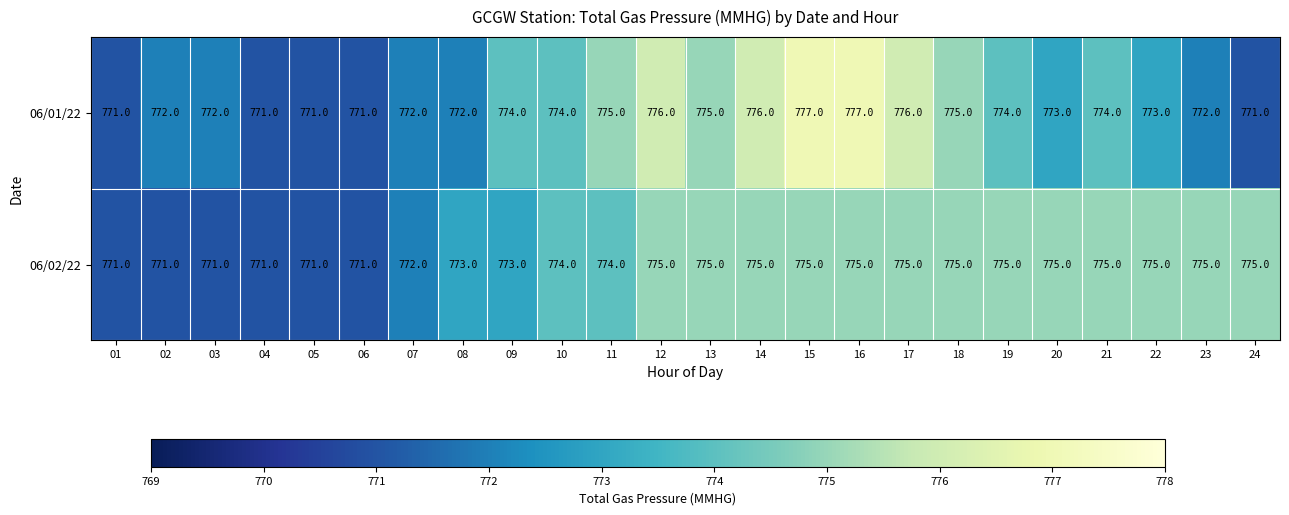

What is the sum of all 06/01/22 values?

18564